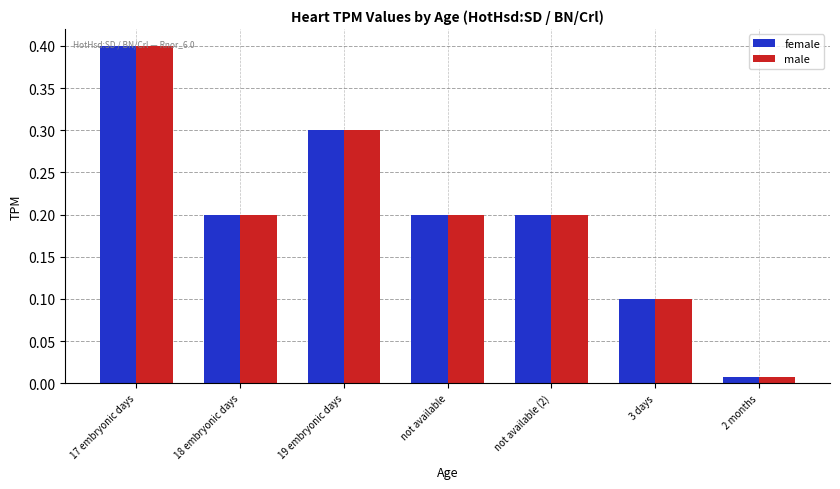

Which category has the lowest value across all series?

2 months